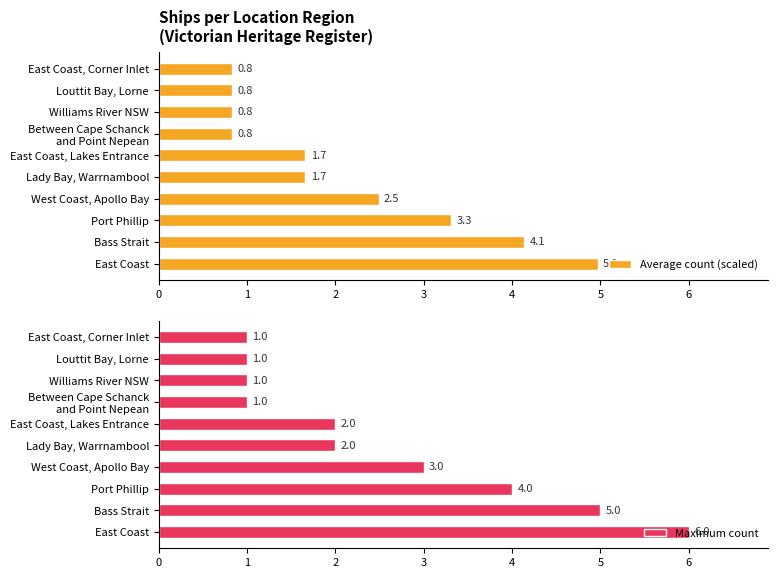

At which label is Maximum count closest to 3?

West Coast, Apollo Bay